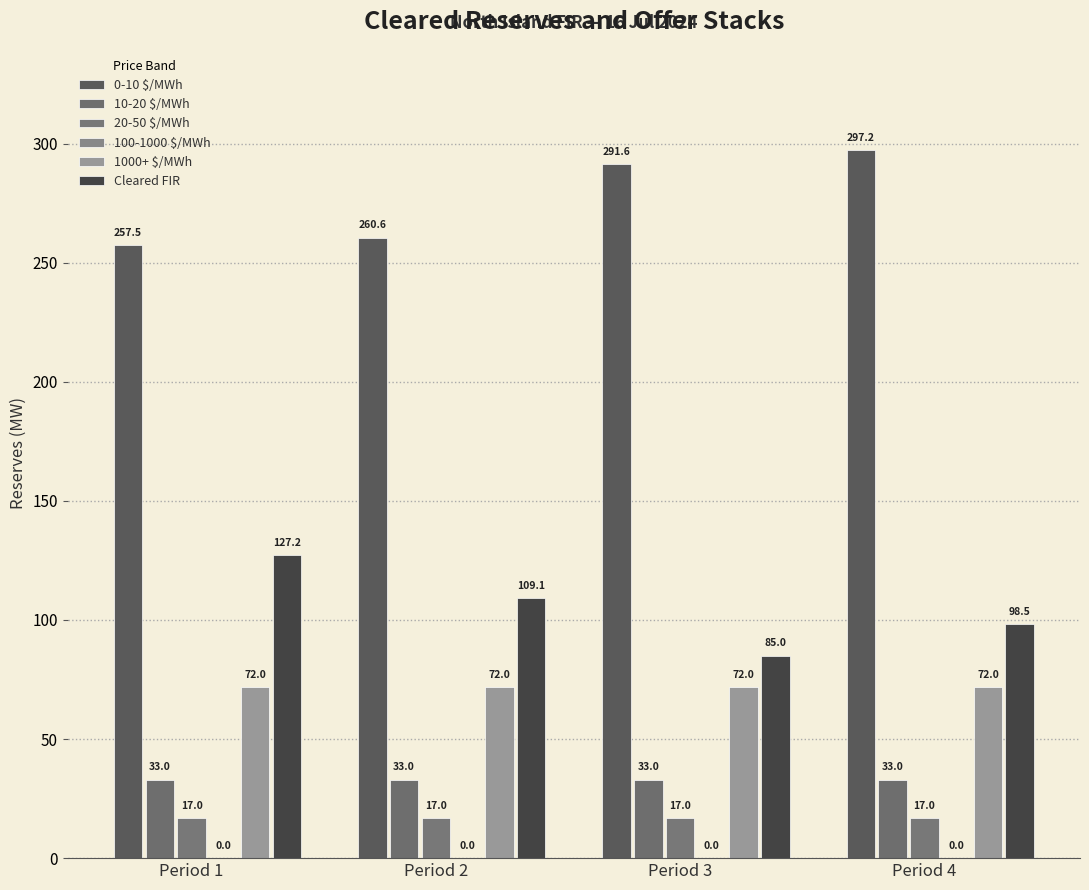

Reading left to right, list all the values displayed in this chart.

0-10 $/MWh: Period 1=257.5	Period 2=260.6	Period 3=291.6	Period 4=297.2
10-20 $/MWh: Period 1=33.0	Period 2=33.0	Period 3=33.0	Period 4=33.0
20-50 $/MWh: Period 1=17.0	Period 2=17.0	Period 3=17.0	Period 4=17.0
100-1000 $/MWh: Period 1=0.0	Period 2=0.0	Period 3=0.0	Period 4=0.0
1000+ $/MWh: Period 1=72.0	Period 2=72.0	Period 3=72.0	Period 4=72.0
Cleared FIR: Period 1=127.2	Period 2=109.1	Period 3=85.0	Period 4=98.5